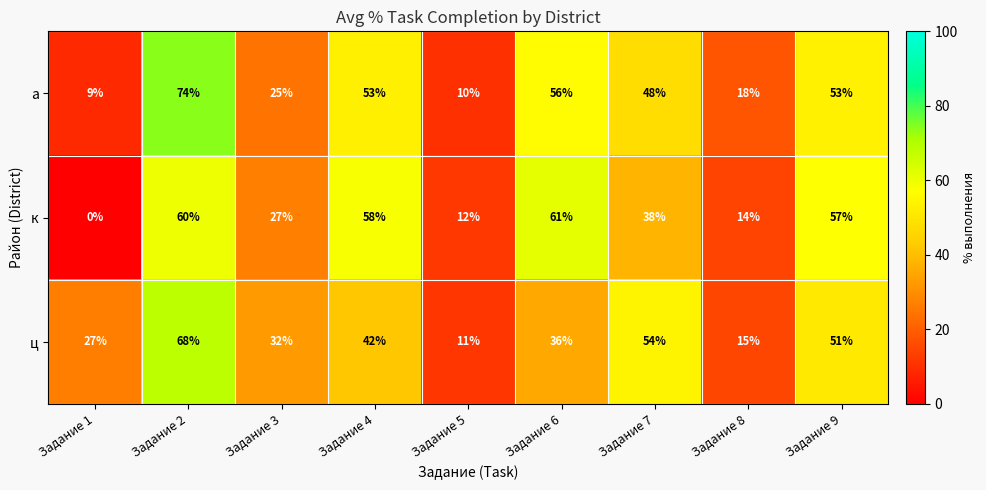

What is the average value of the ц series?

37